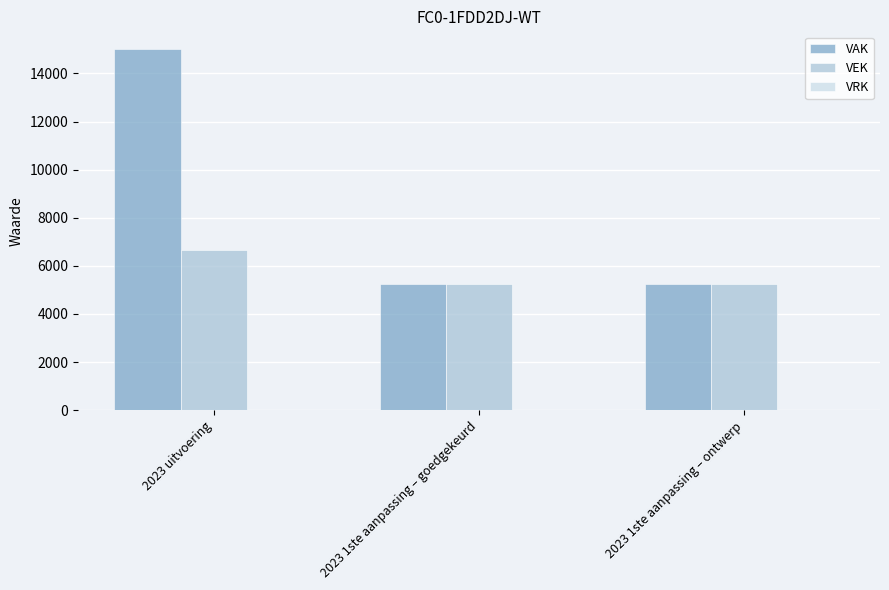

List the series in order of their overall mean, lowest first.

VEK, VAK